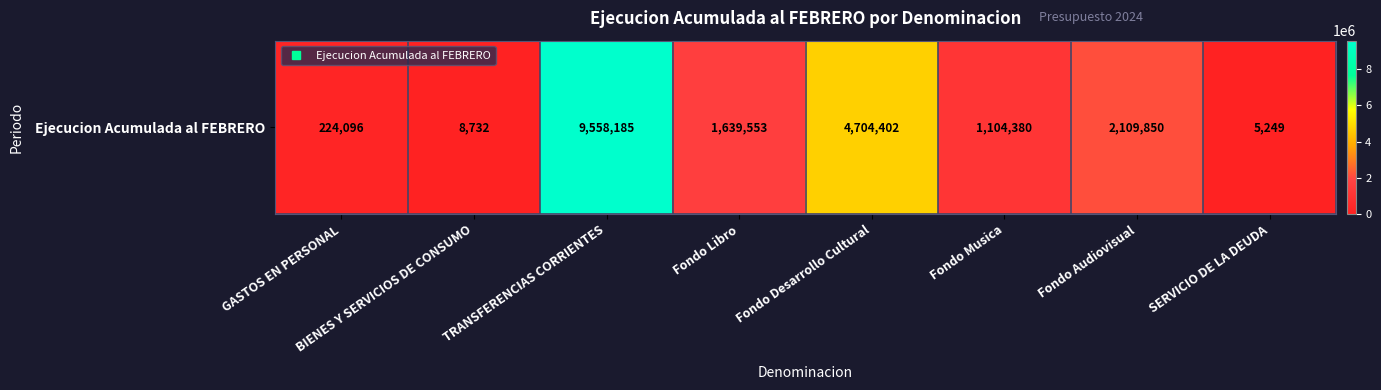

Where is the data nearest to the value 4781717?

Fondo Desarrollo Cultural